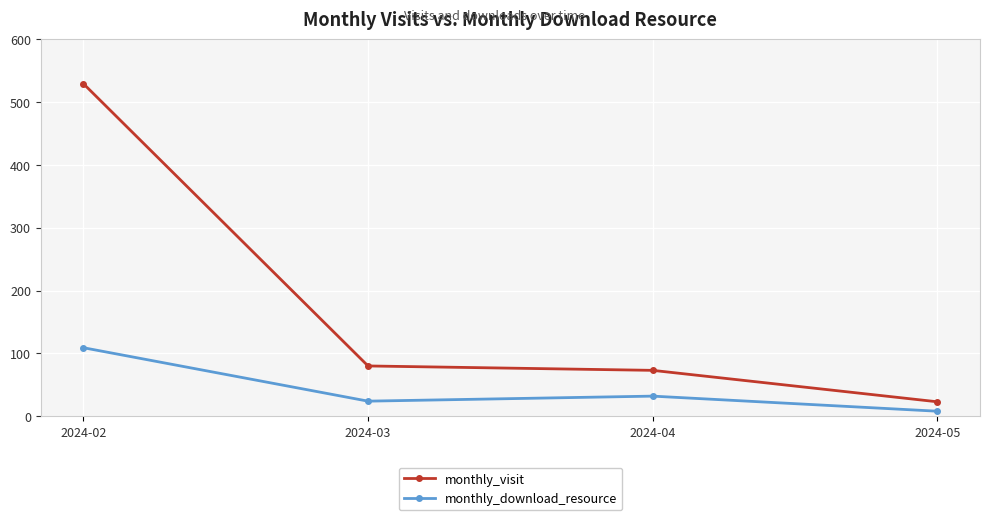

True or false: monthly_visit and monthly_download_resource cross at least once.

False